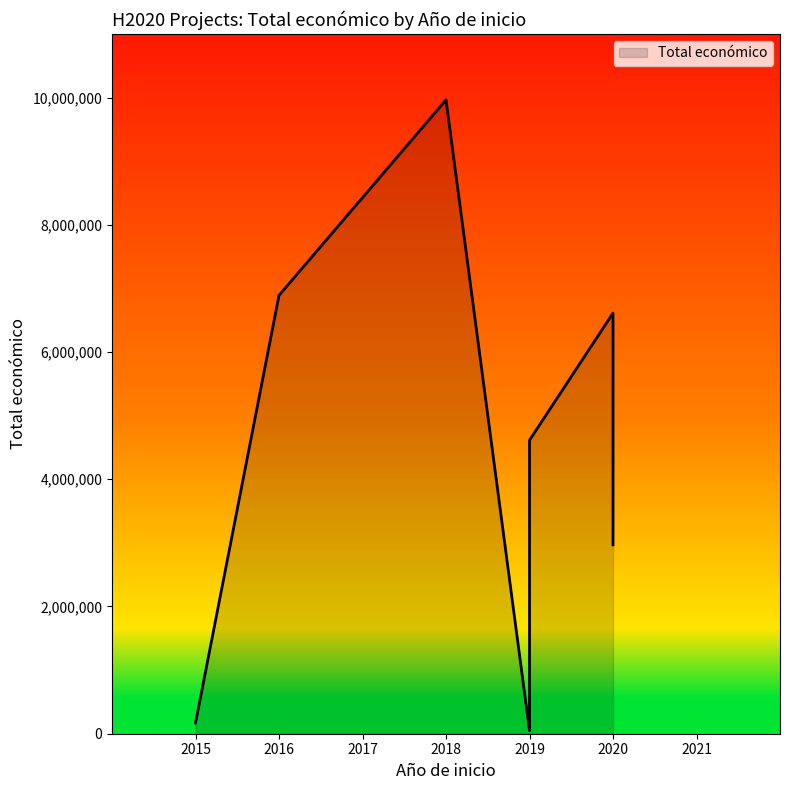

What is the difference between the values at 2019 and 2020?

1998449